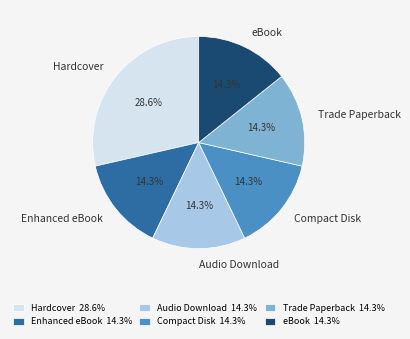

To the nearest percent, what percentage of the pie is eBook?

14%